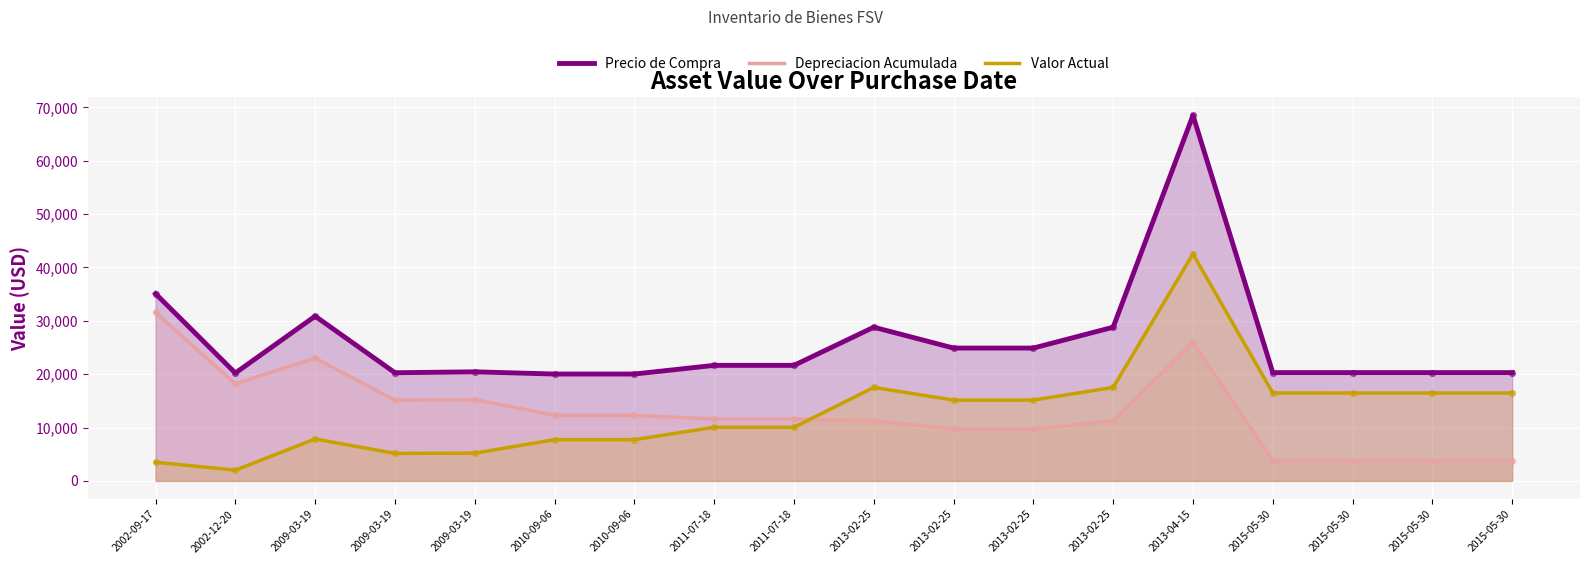

What are all the series names shown in the legend?

Precio de Compra, Depreciacion Acumulada, Valor Actual